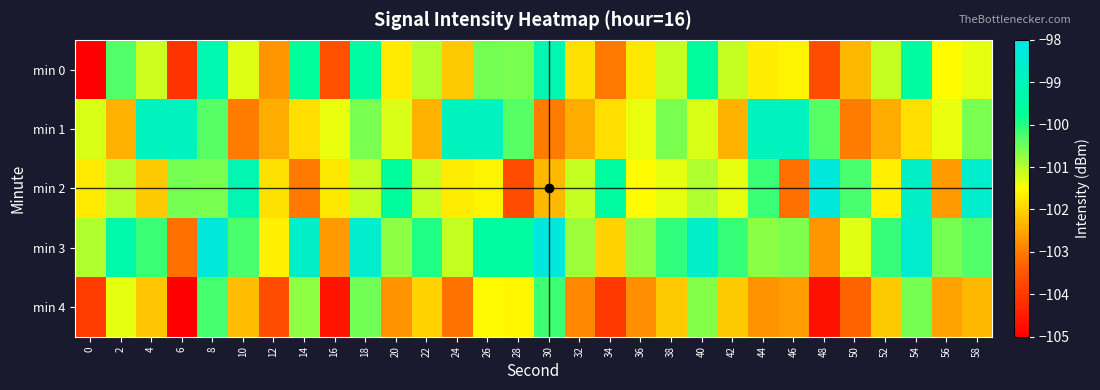

What is the total value across all series at 26?

-502.2